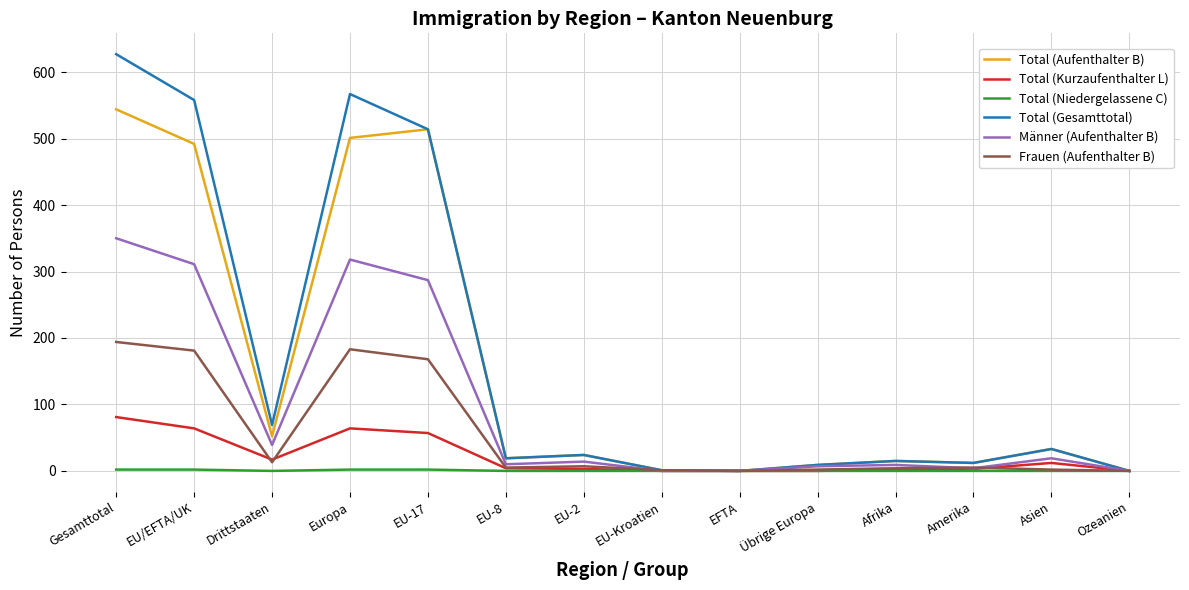

Which series has the widest spread of values?

Total (Gesamttotal)